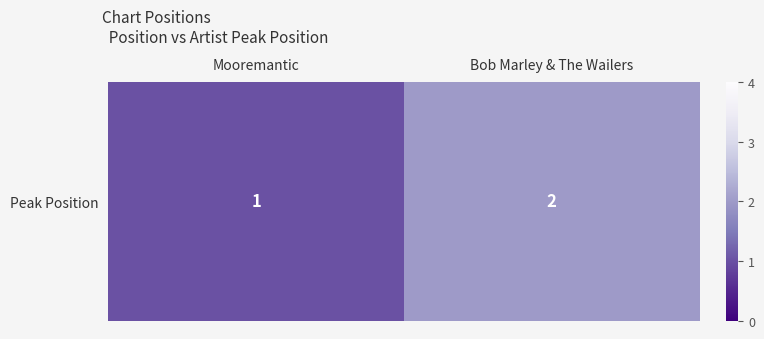

What is the smallest value displayed?

1